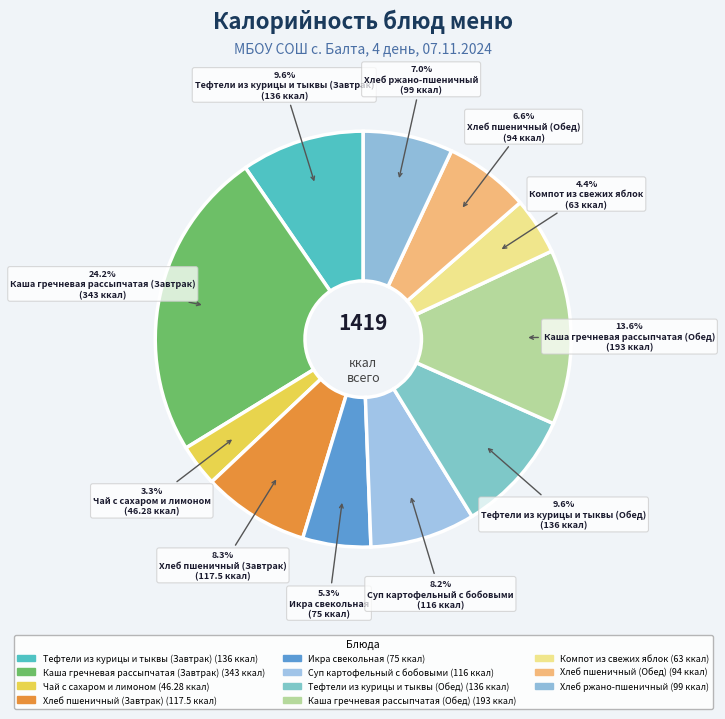

How many slices are in this pie chart?

11